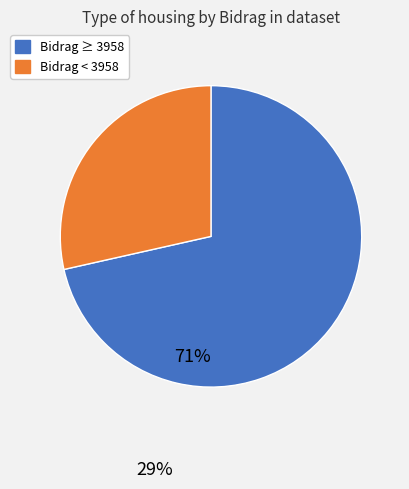

Does any single category account for the majority?

Yes